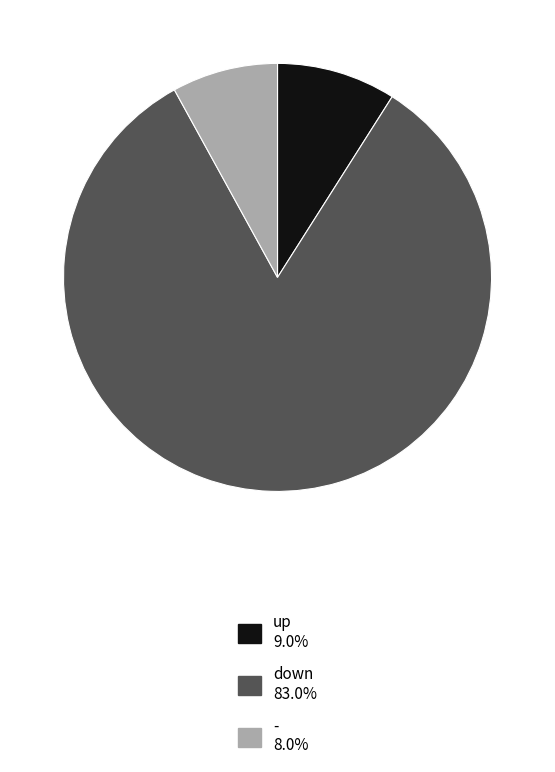

Approximately how many times larger is the value at - compared to down?

0.1